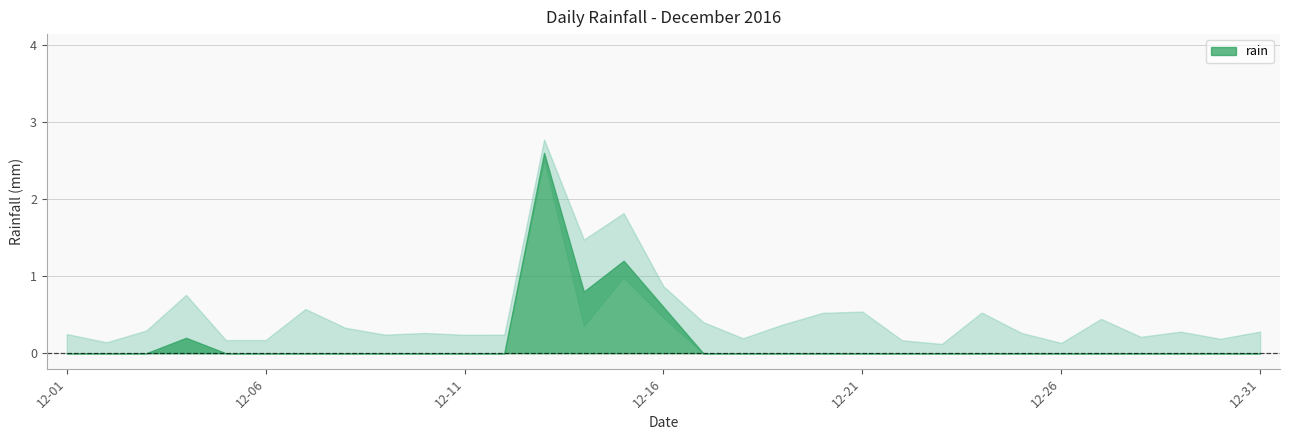

The chart shows a value of -1.2 at 2016-12-01. True or false?

False